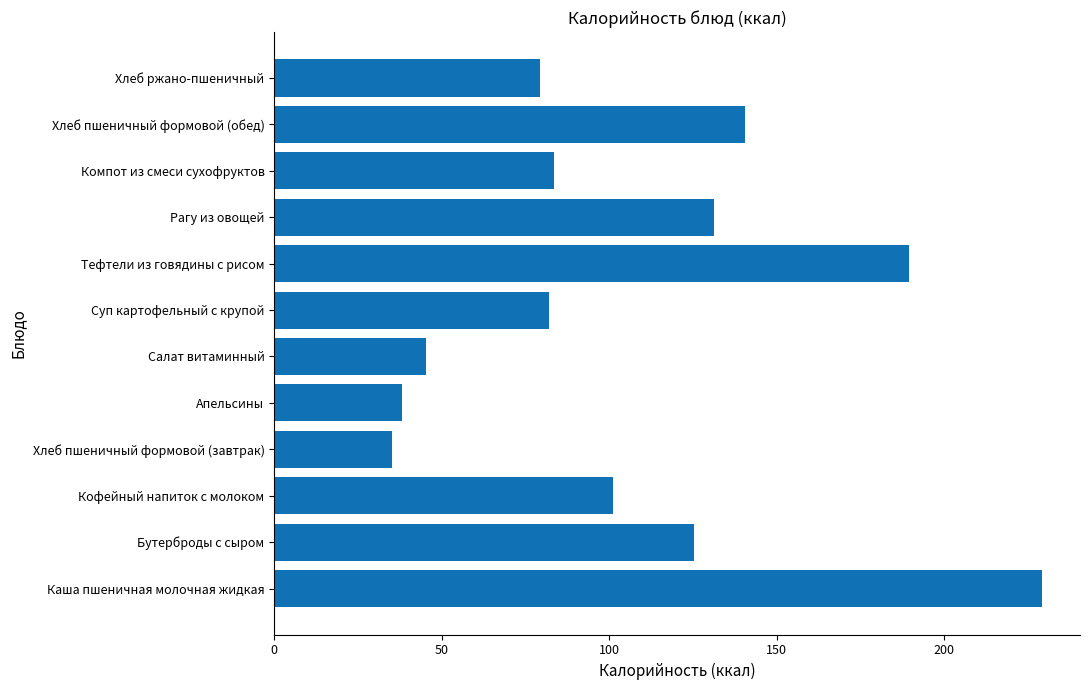

How many categories are shown in the chart?

12